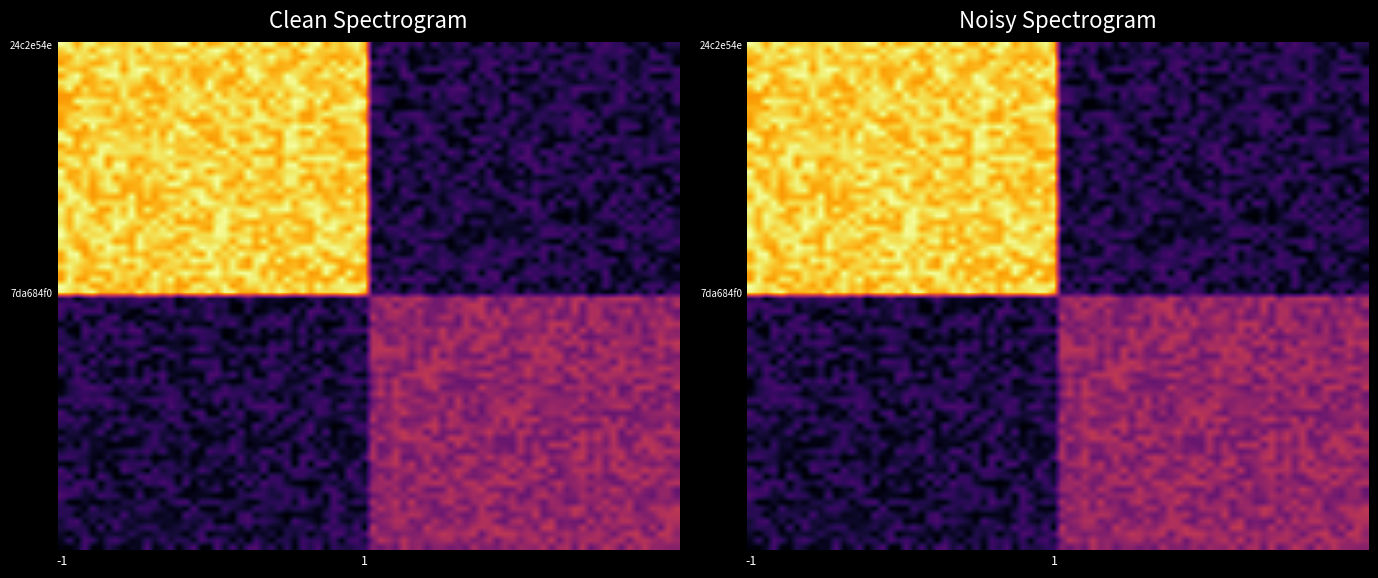

Which series has the largest range (max minus min)?

24c2e54ebe7ce5a6657efb1bc041eda695d2fbb